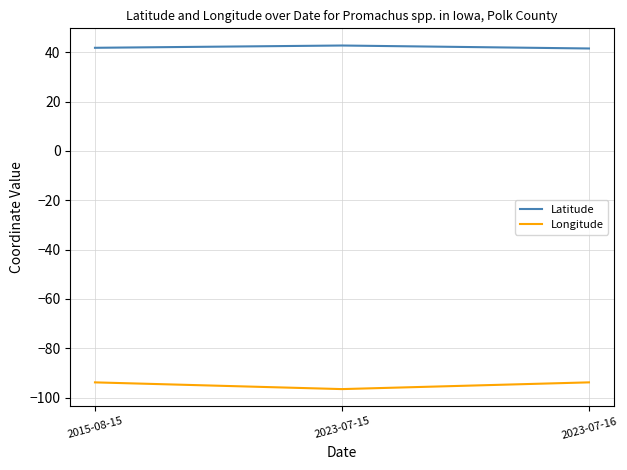

What position from the left is 2023-07-16?

3